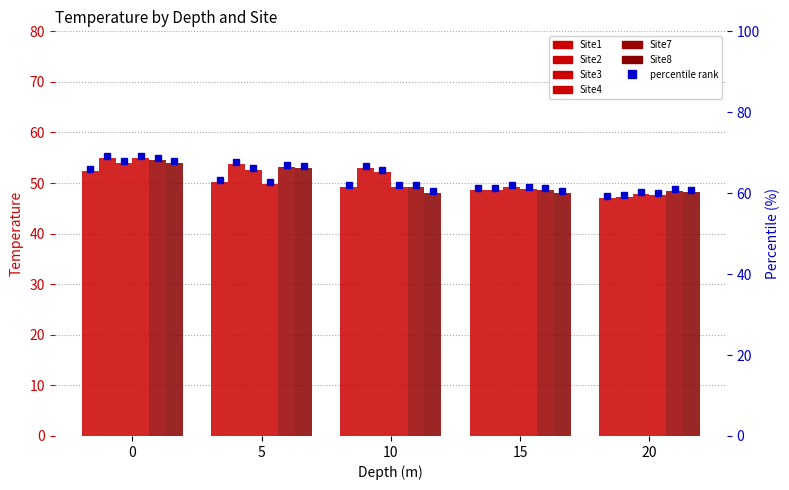

What is the sum of the Site7 values at 0 and 10?

104.7